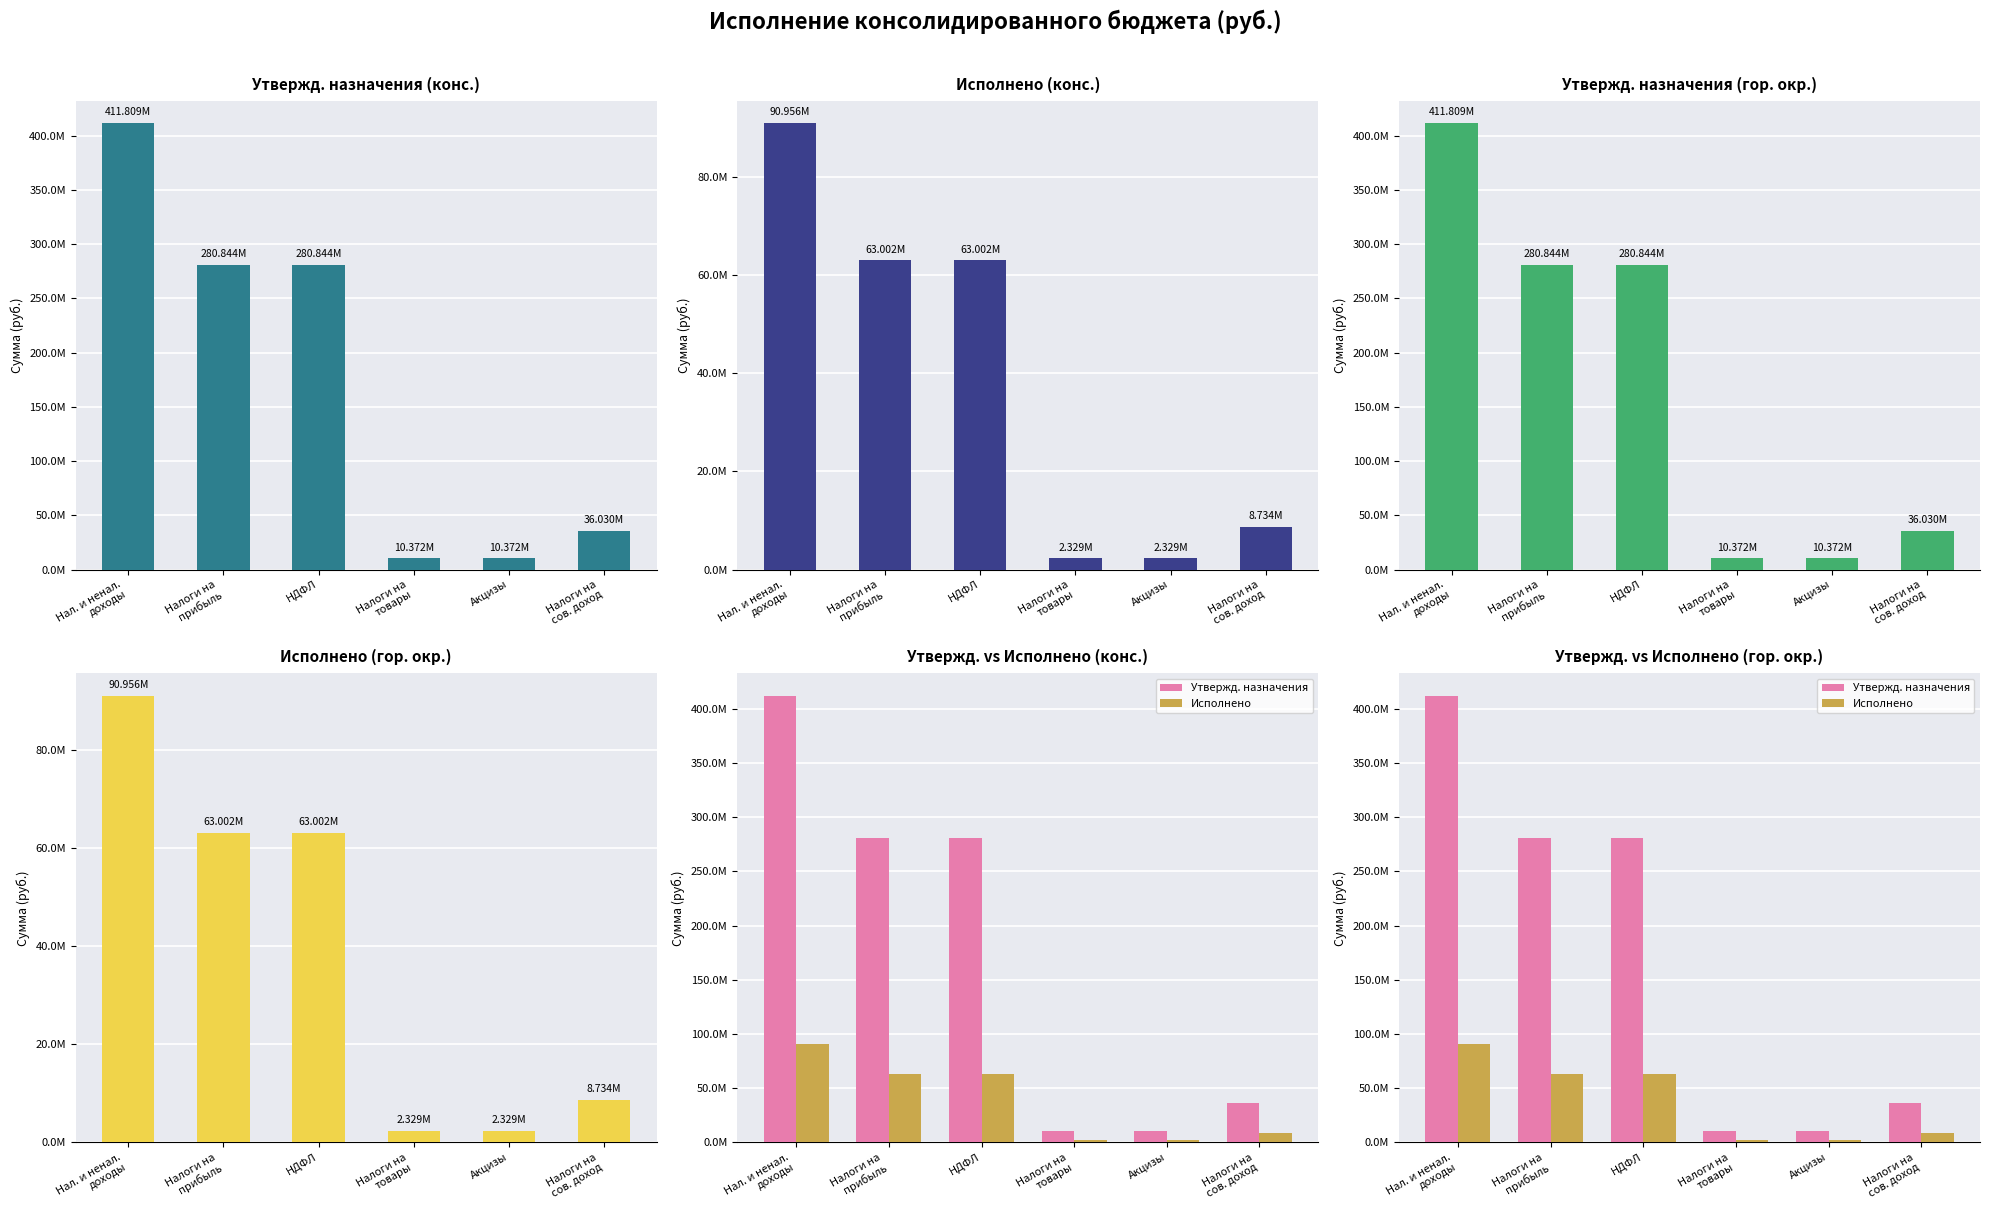

What is the difference between the maximum and minimum values in the Утвержденные назначения (конс. бюджет) series?

401437000.0